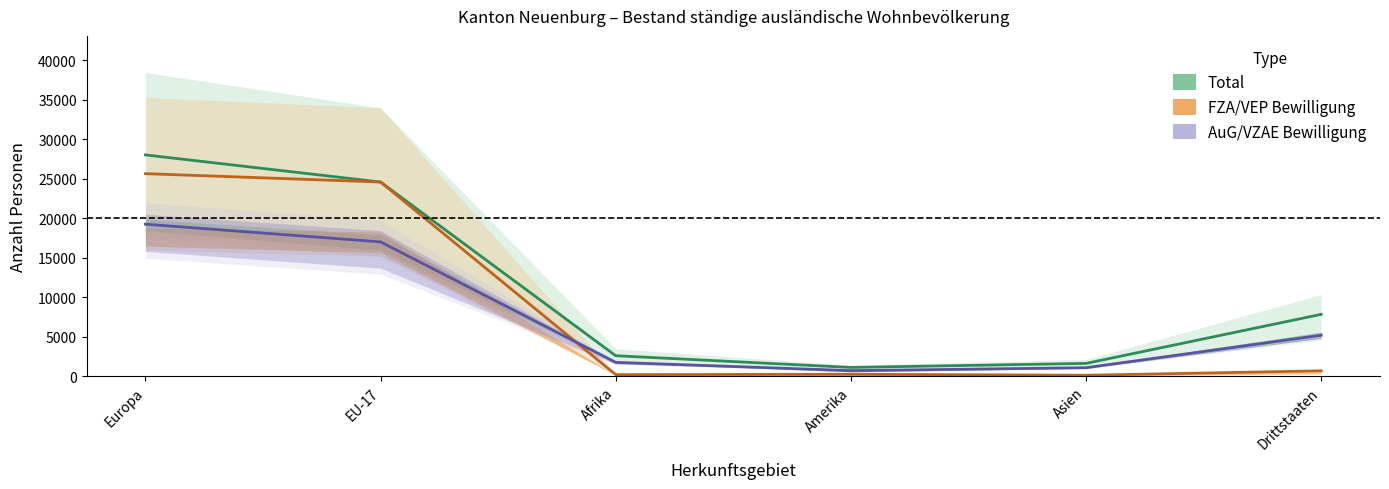

Is it true that Männer equals 773.4 at Afrika?

False